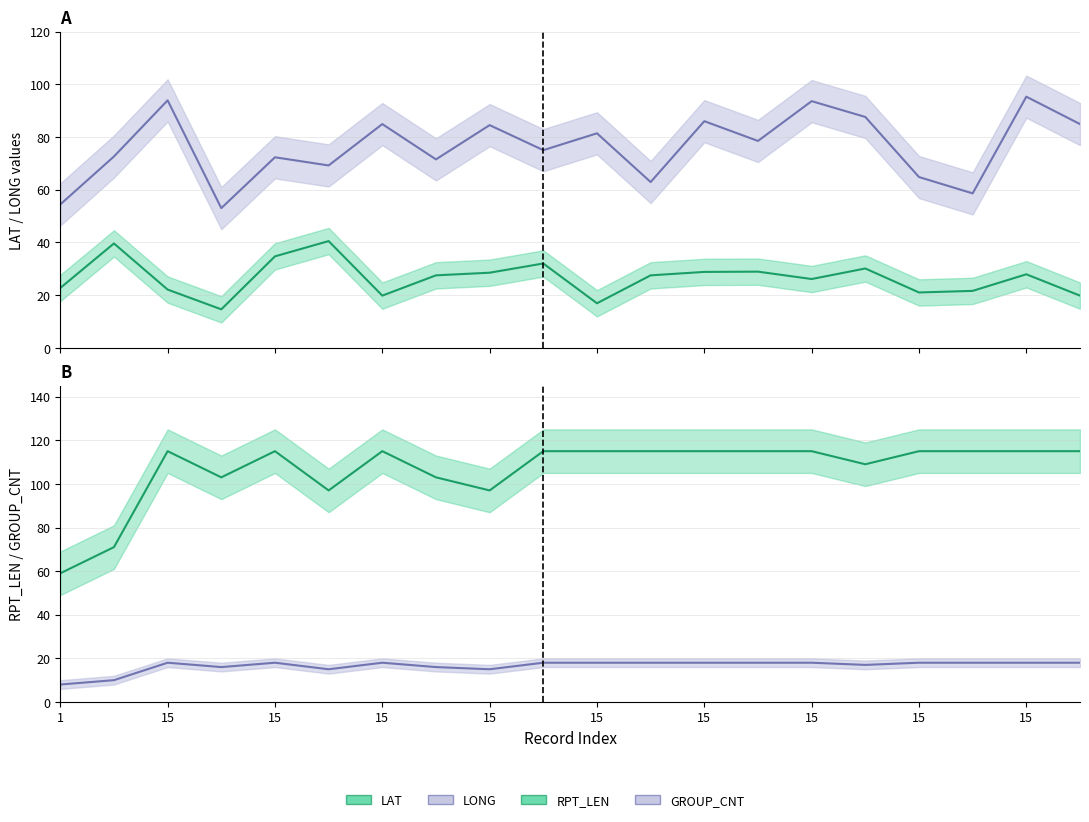

What is the average value of the LAT series?

26.5